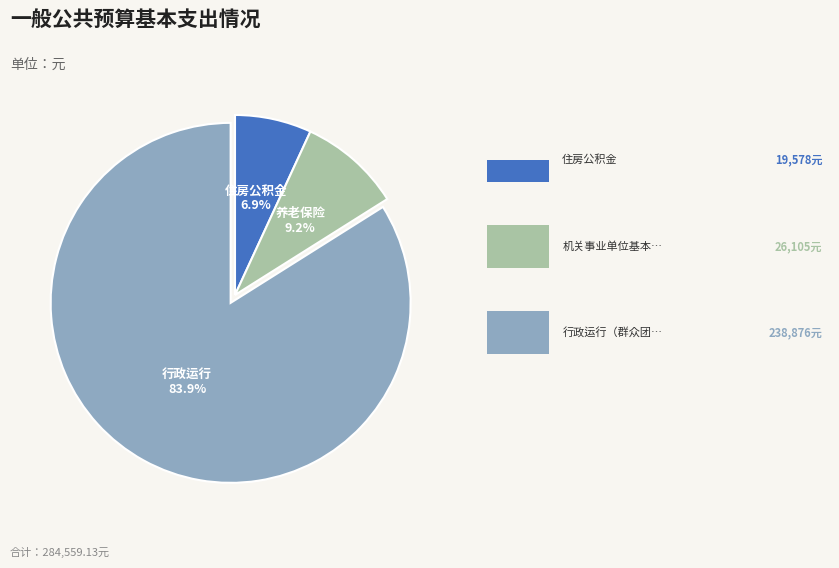

Does any single category account for the majority?

Yes